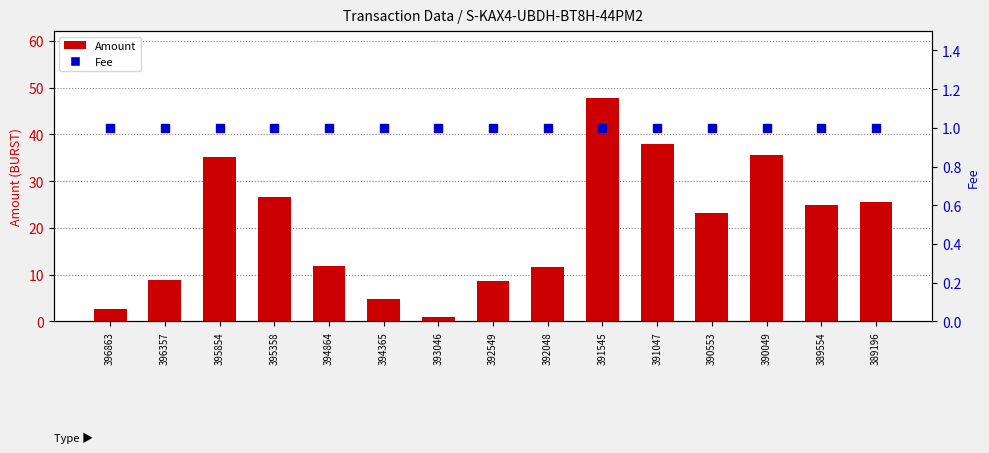

What are all the series names shown in the legend?

Amount, Fee